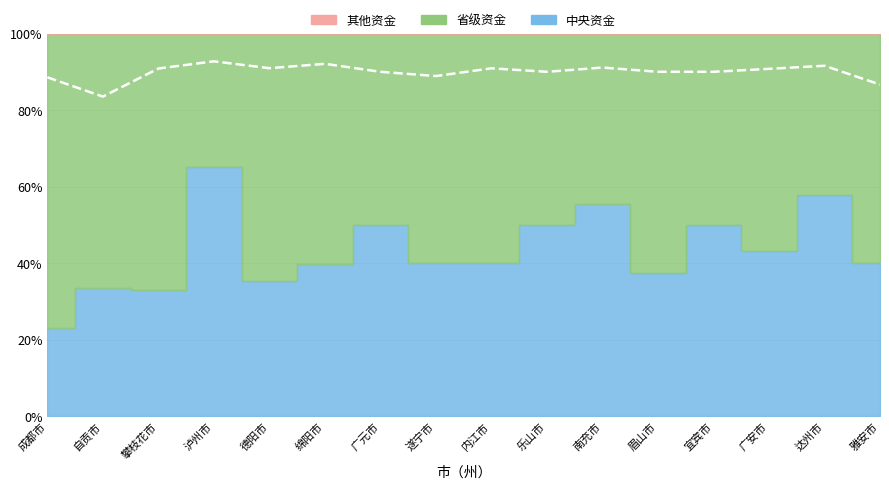

What is the value of the 10th point from the left?

90.0